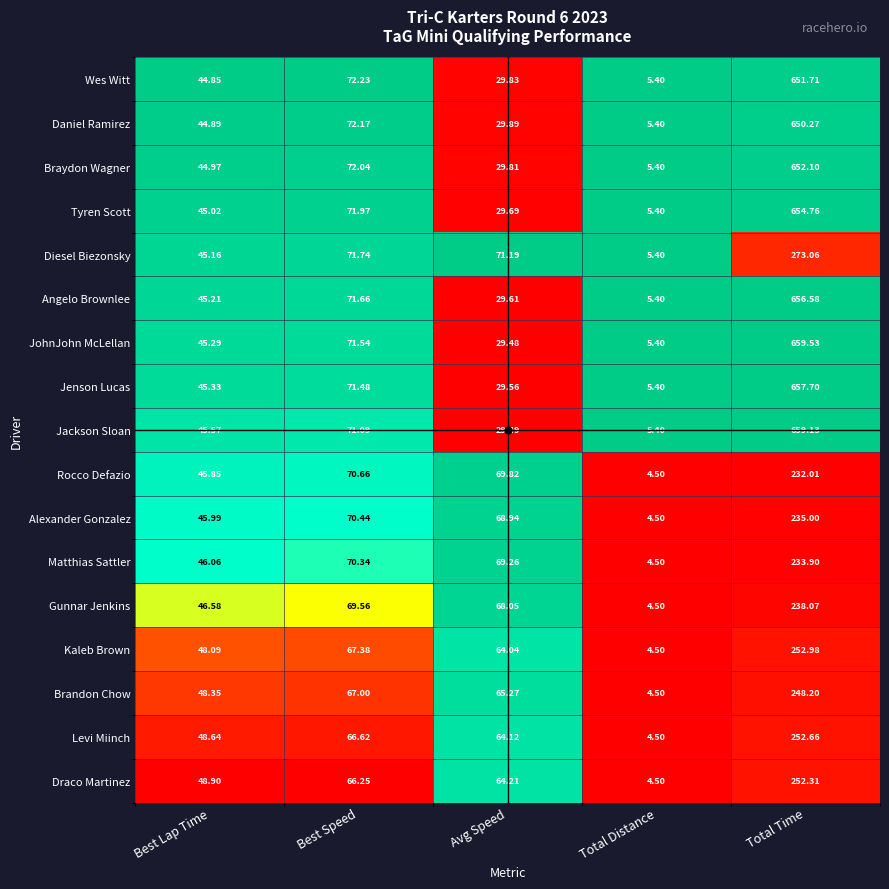

Which category has the lowest value across all series?

Total Distance